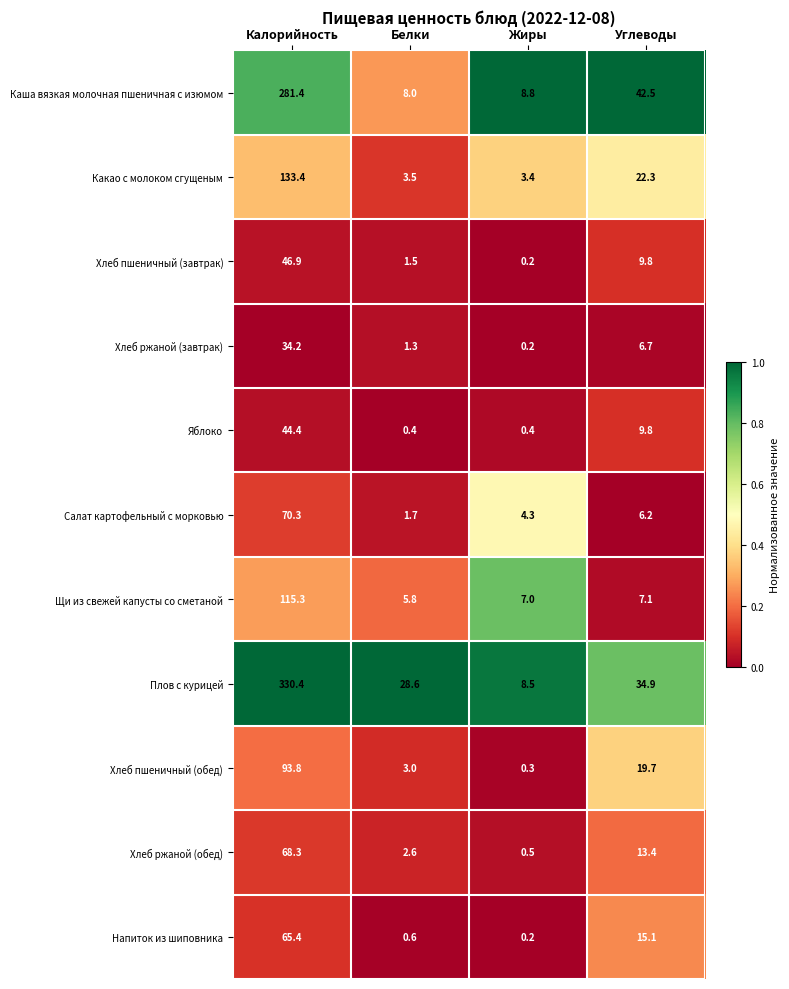

How many values in the Хлеб ржаной (обед) series exceed 13?

2